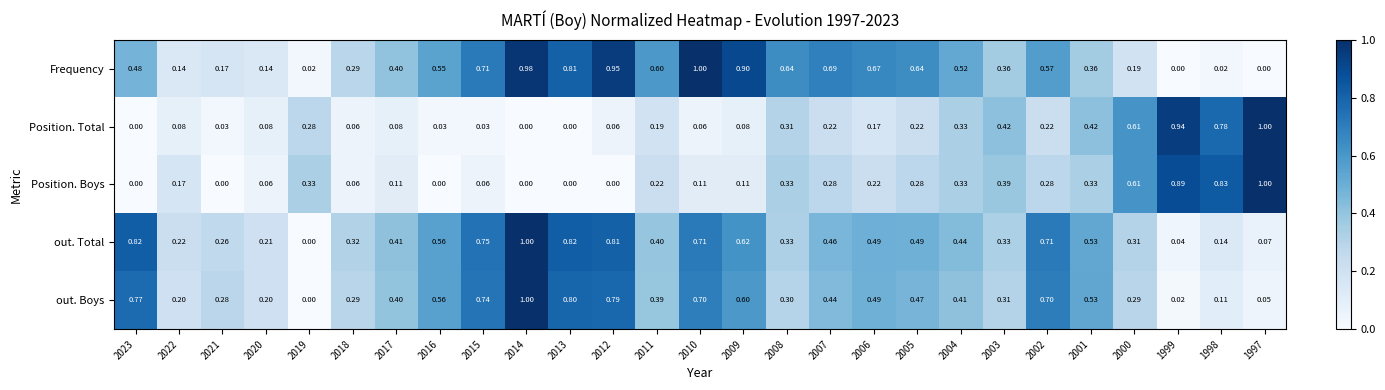

Between 2021 and 2013, which series saw the biggest shift?

Frequency